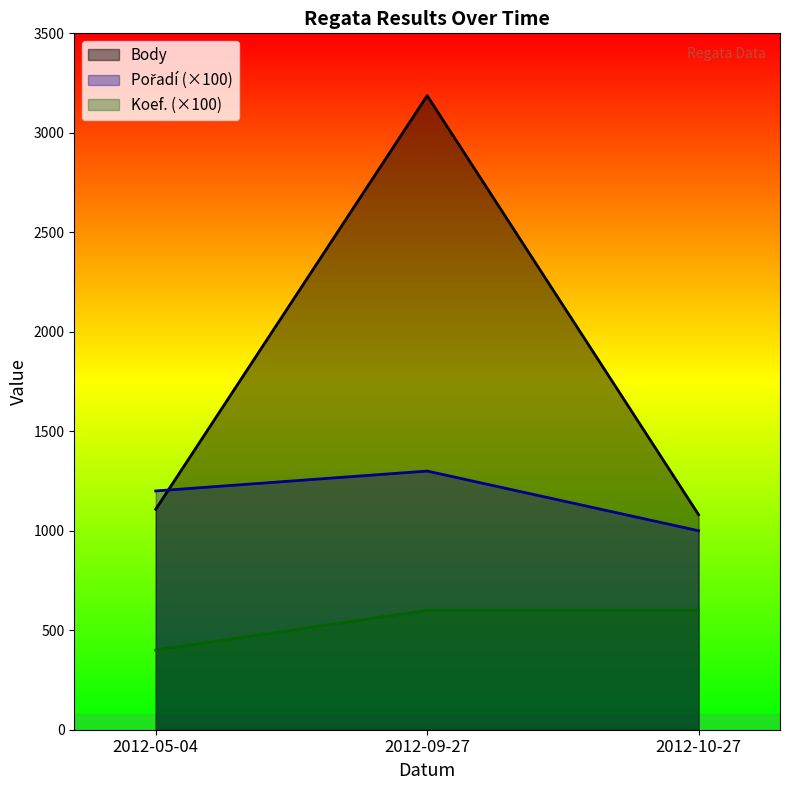

How many lines are shown in the chart?

3